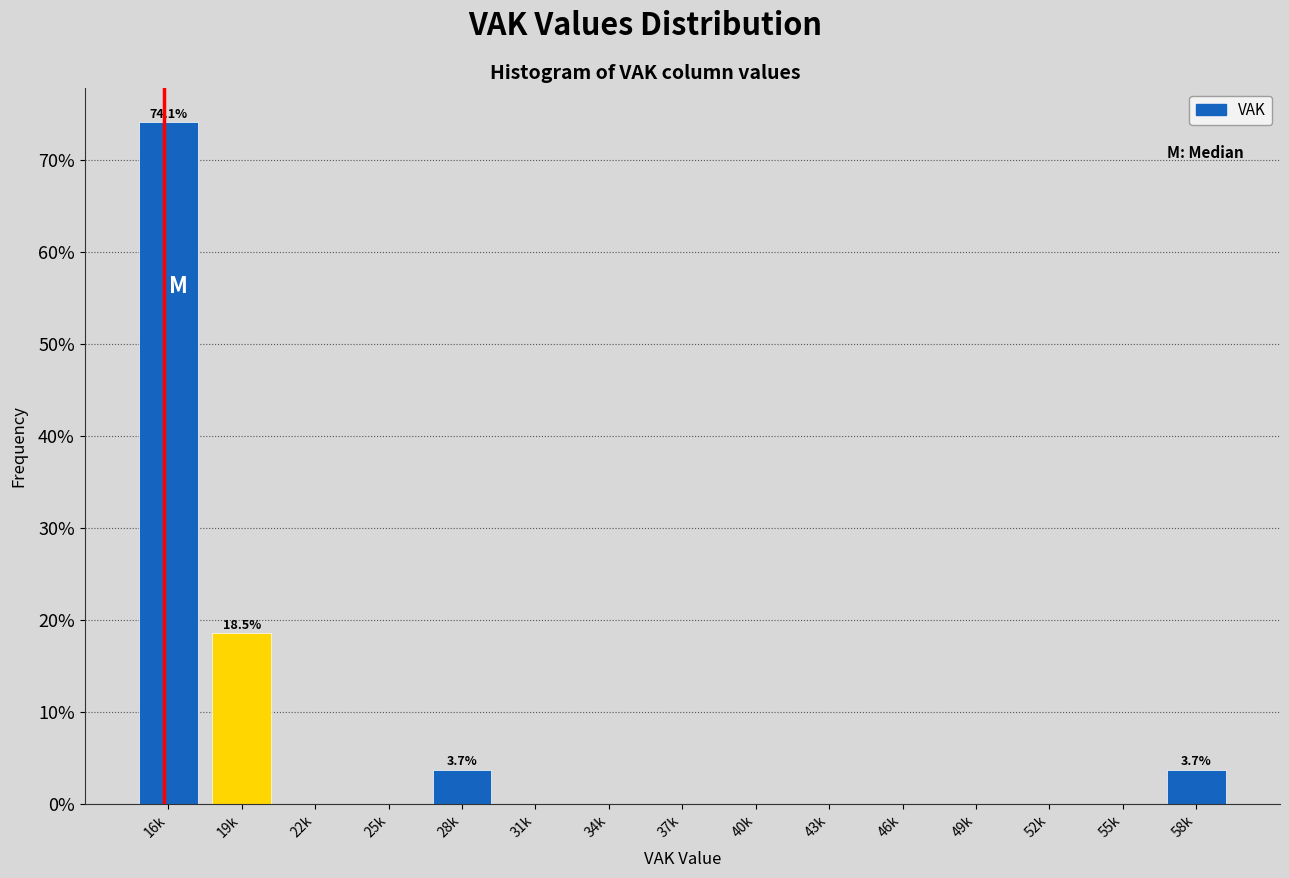

Reading right to left, extract all data points from this chart.

58k=3.7	55k=0.0	52k=0.0	49k=0.0	46k=0.0	43k=0.0	40k=0.0	37k=0.0	34k=0.0	31k=0.0	28k=3.7	25k=0.0	22k=0.0	19k=18.5	16k=74.1